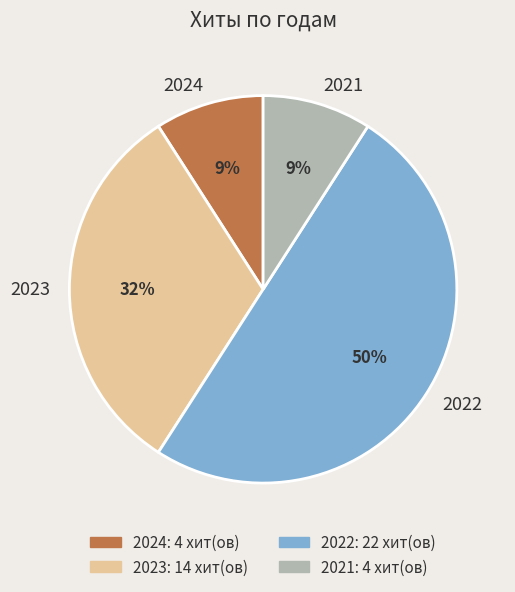

To the nearest percent, what is the average slice percentage?

25%